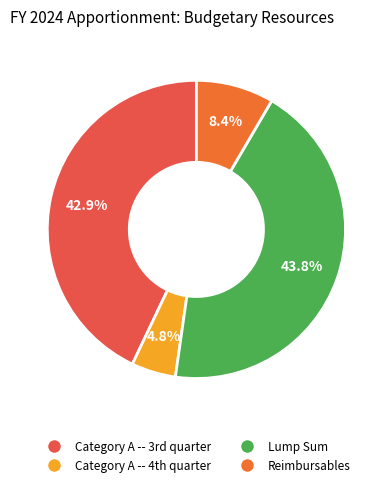

How many segments does this pie chart have?

4